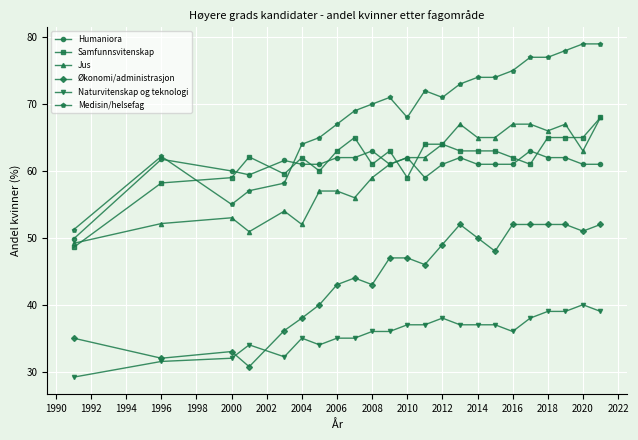

Does the chart have visible grid lines?

Yes